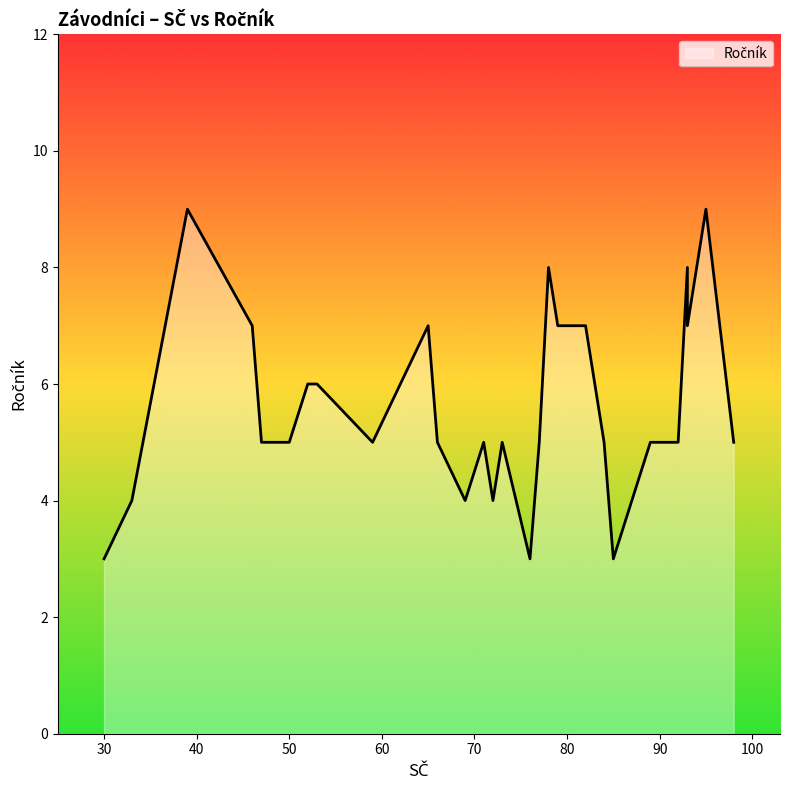

What is the minimum value shown in the chart?

3